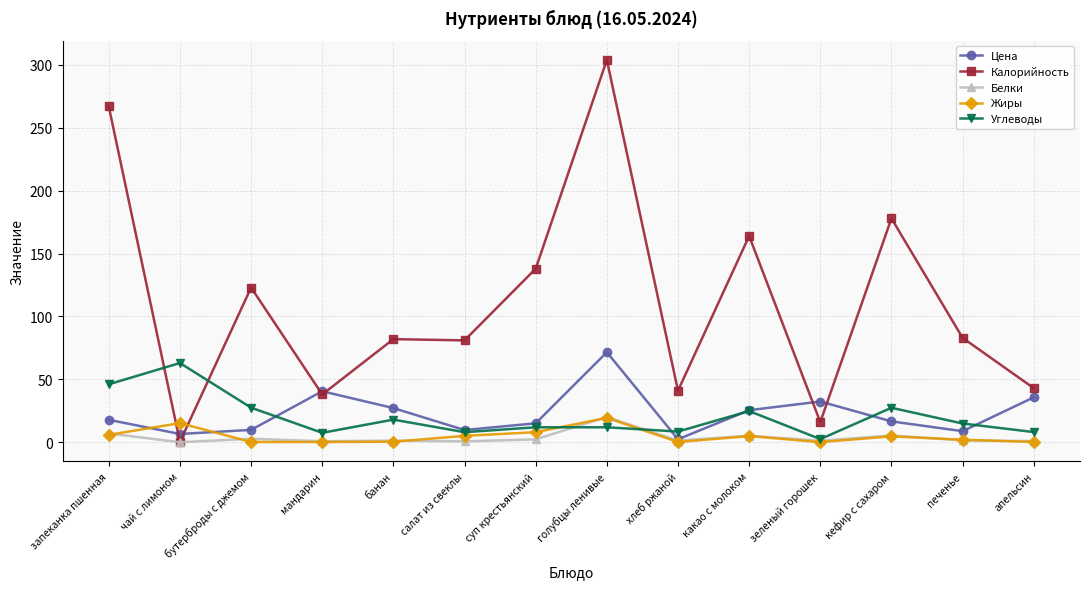

Which series has the widest spread of values?

Калорийность